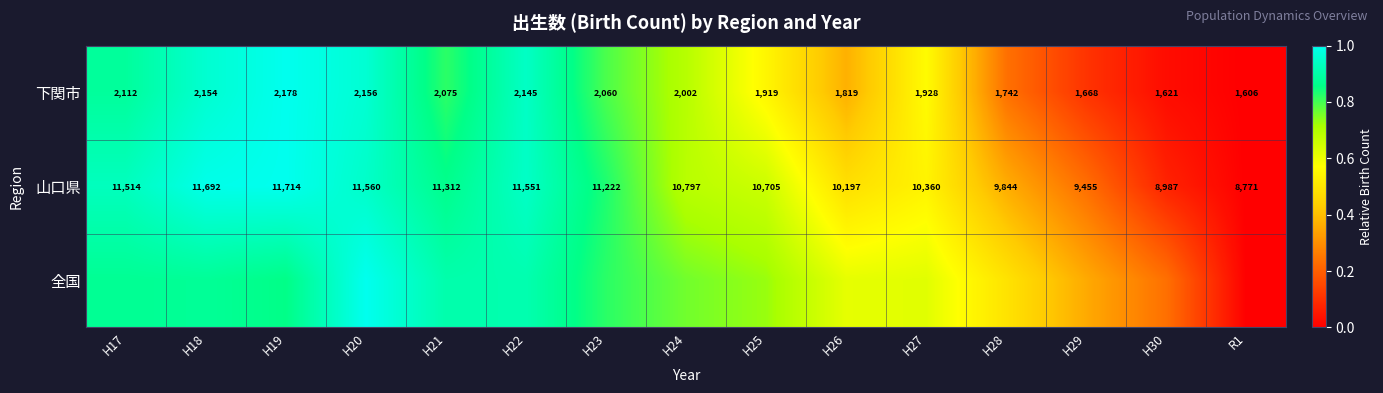

Is it true that 山口県 equals 0.1 at H27?

False